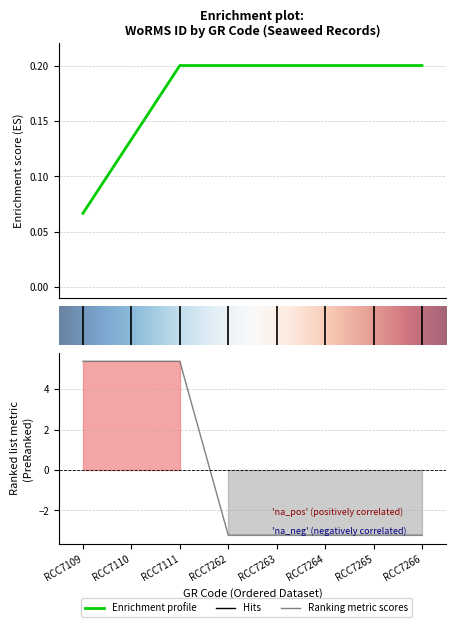

The chart shows a value of -5.5 at RCC7264. True or false?

False